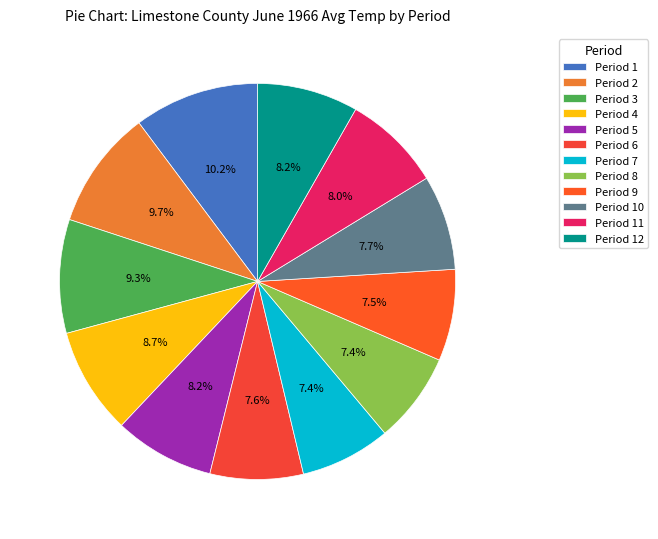

Is there any slice that represents more than half of the pie?

No